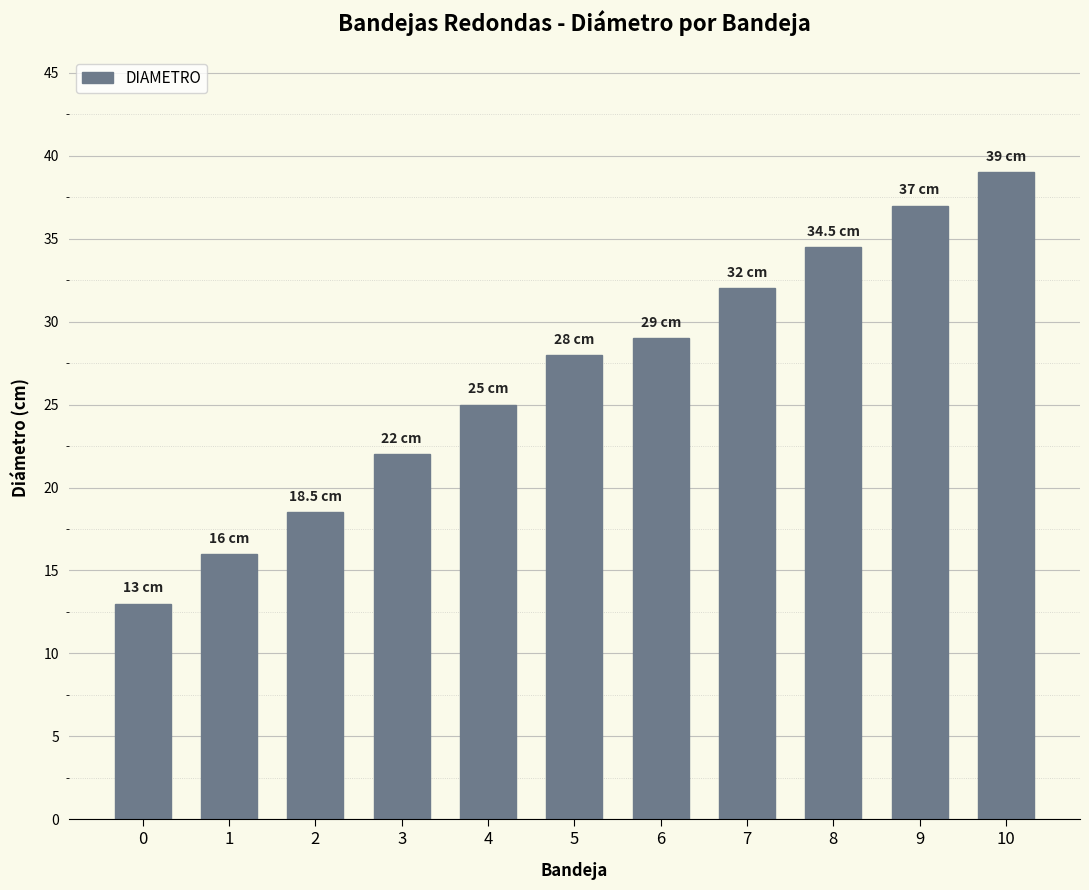

List the labels in order of value, largest first.

10, 9, 8, 7, 6, 5, 4, 3, 2, 1, 0